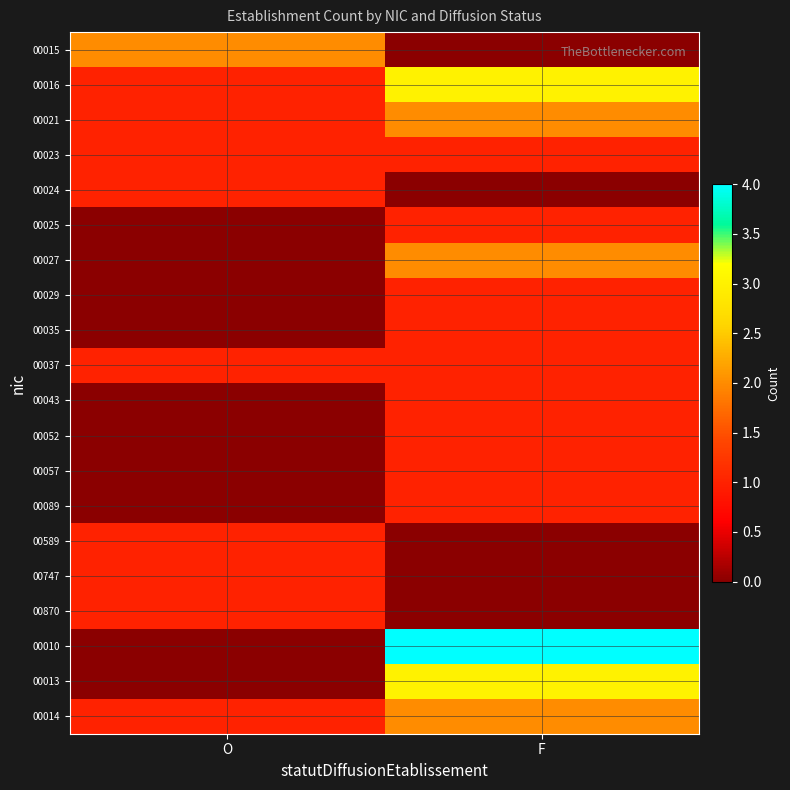

Rank the series at F from lowest to highest value.

00015, 00024, 00589, 00747, 00870, 00023, 00025, 00029, 00035, 00037, 00043, 00052, 00057, 00089, 00021, 00027, 00014, 00016, 00013, 00010